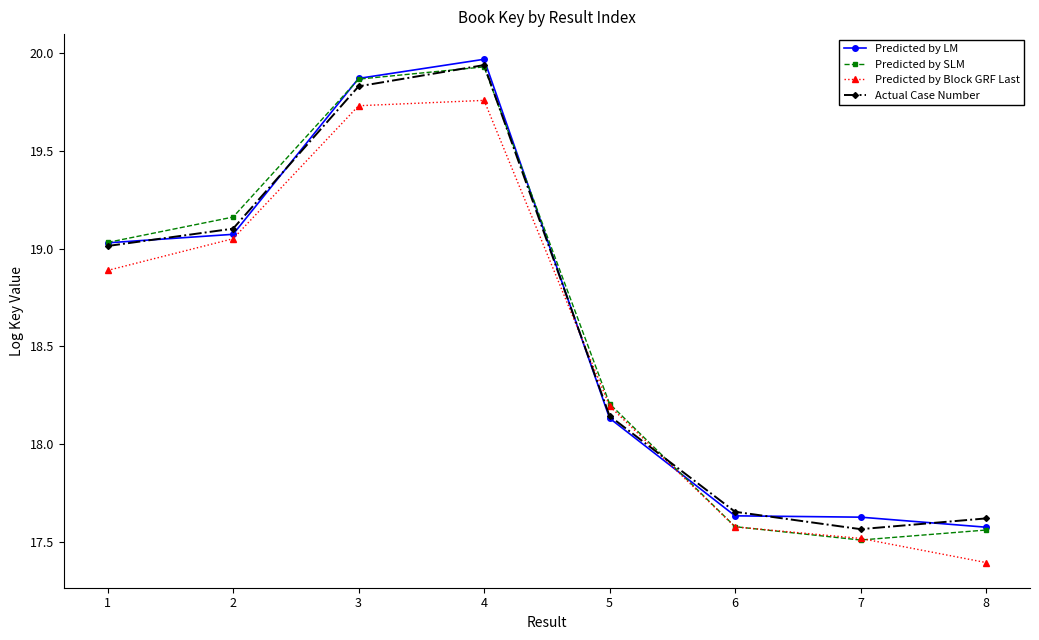

The Predicted by SLM series shows 17.5 at 7. True or false?

True